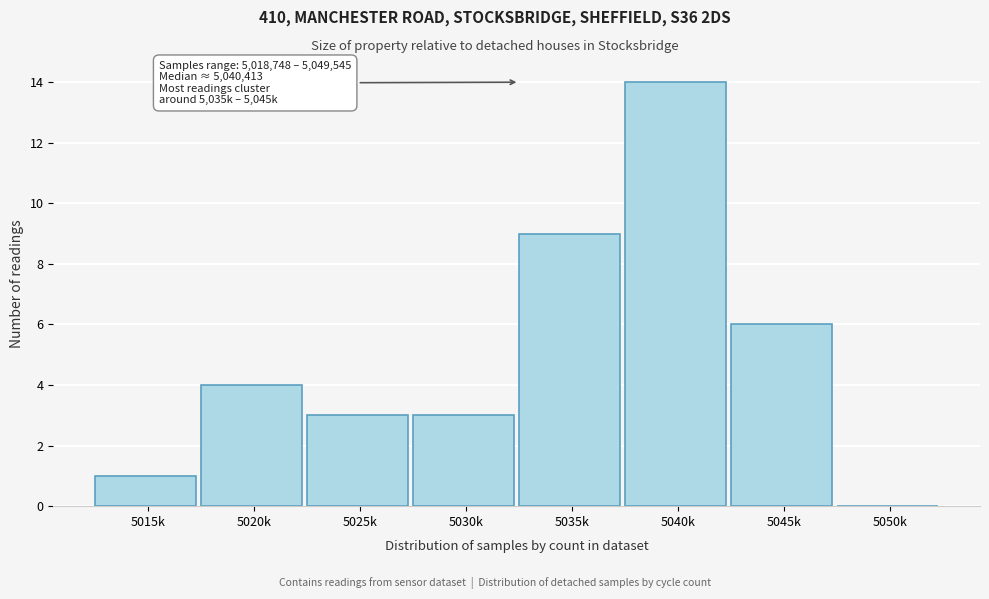

Reading left to right, list all the values displayed in this chart.

5015k=1	5020k=4	5025k=3	5030k=3	5035k=9	5040k=14	5045k=6	5050k=0